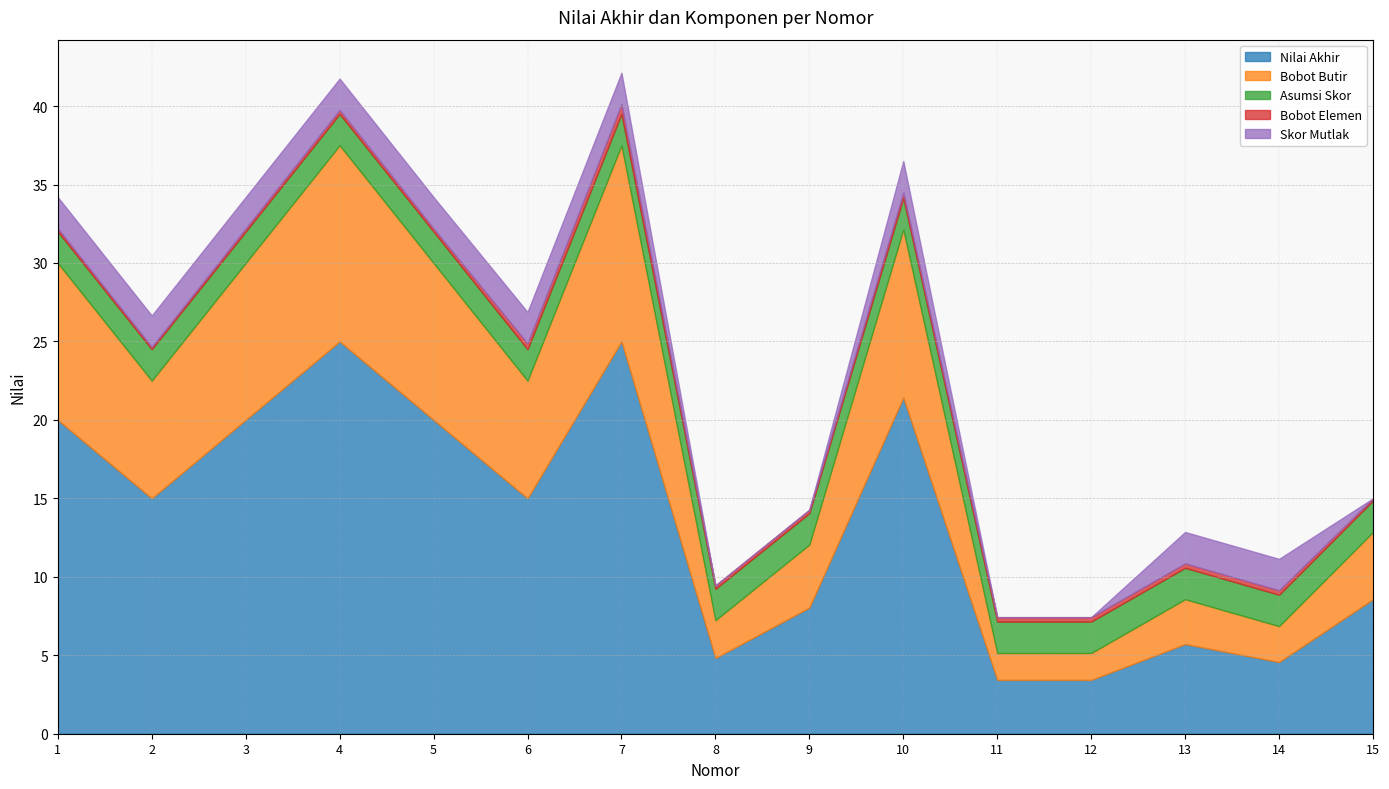

The Bobot Elemen series shows 0.3 at 2. True or false?

False